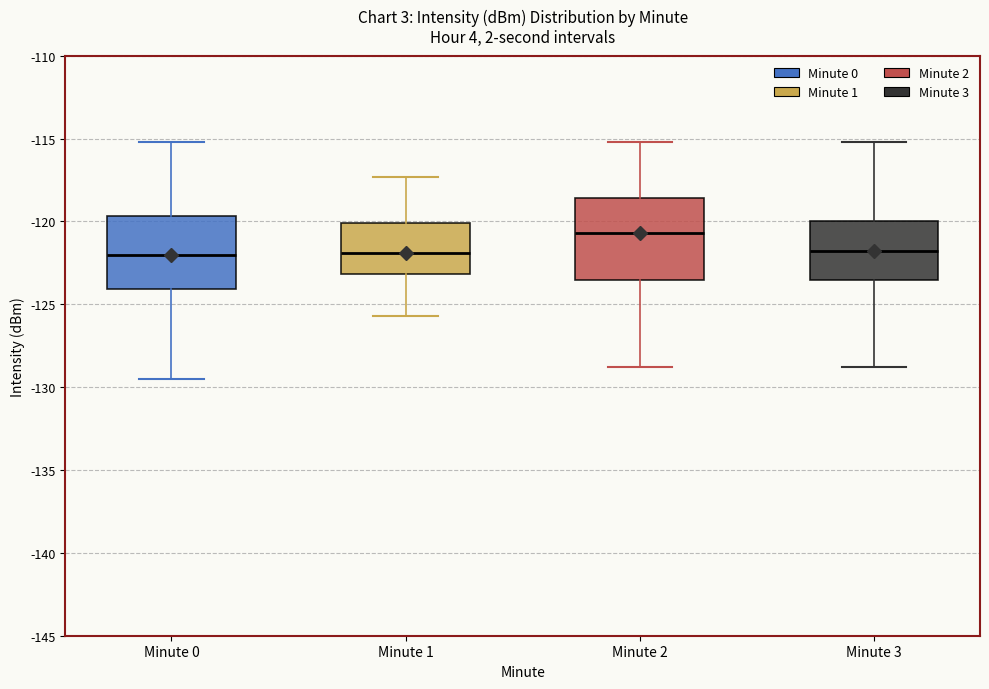

Reading left to right, transcribe this box plot: for each box, give where its median line is, the range the box spans, and where its two whiskers end, as read against the y-axis. The values are not printed on the chart, so give them approximately, as read against the axis.

Minute 0: median -122.0, box -124.0 to -119.5, whiskers -129.5 to -115.0
Minute 1: median -122.0, box -123.0 to -120.0, whiskers -125.5 to -117.5
Minute 2: median -120.5, box -123.5 to -118.5, whiskers -129.0 to -115.0
Minute 3: median -122.0, box -123.5 to -120.0, whiskers -129.0 to -115.0